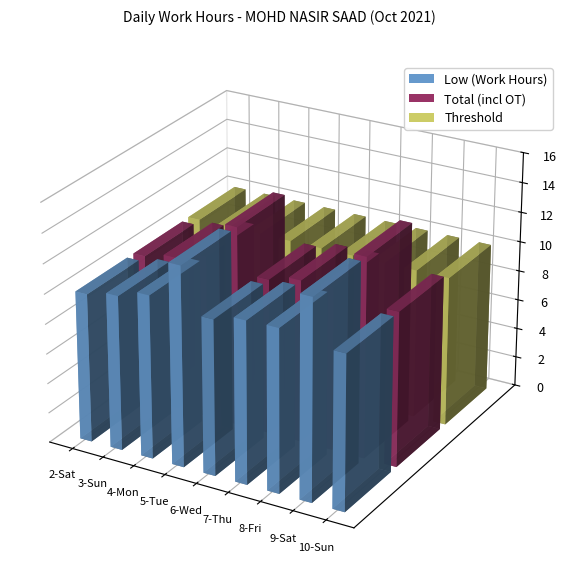

Which series has the largest total across all categories?

Low (Work Hours)